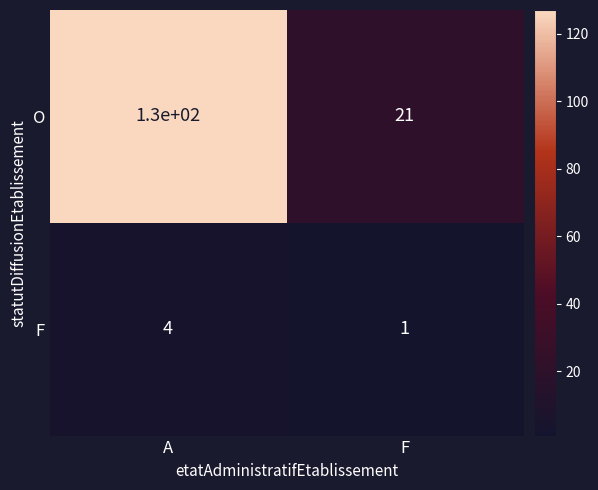

Which label corresponds to the largest value in the chart?

A